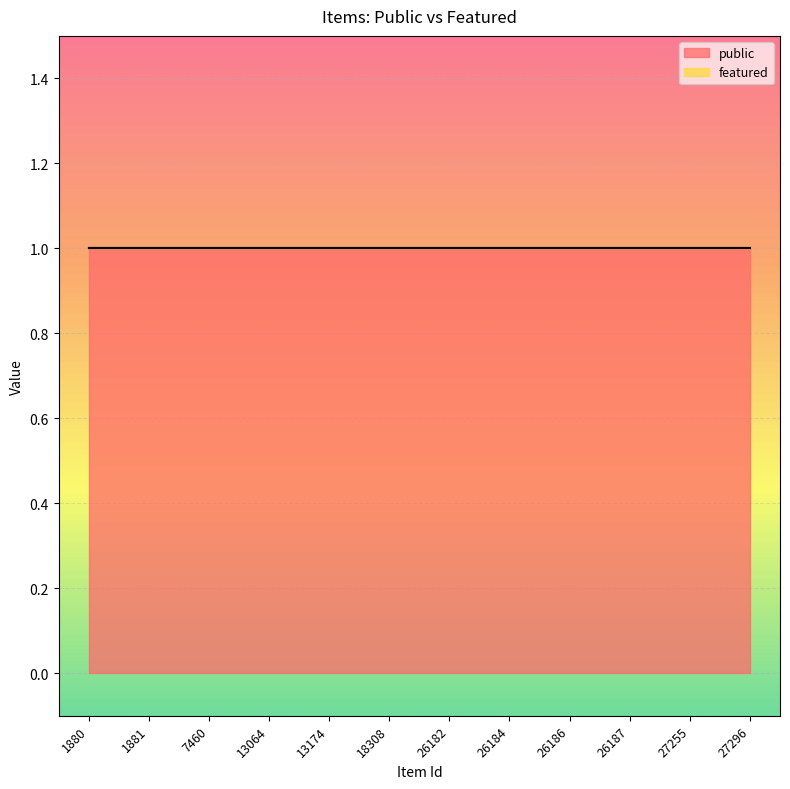

Reading left to right, list all the values displayed in this chart.

public: 1	1	1	1	1	1	1	1	1	1	1	1
featured: 0	0	0	0	0	0	0	0	0	0	0	0